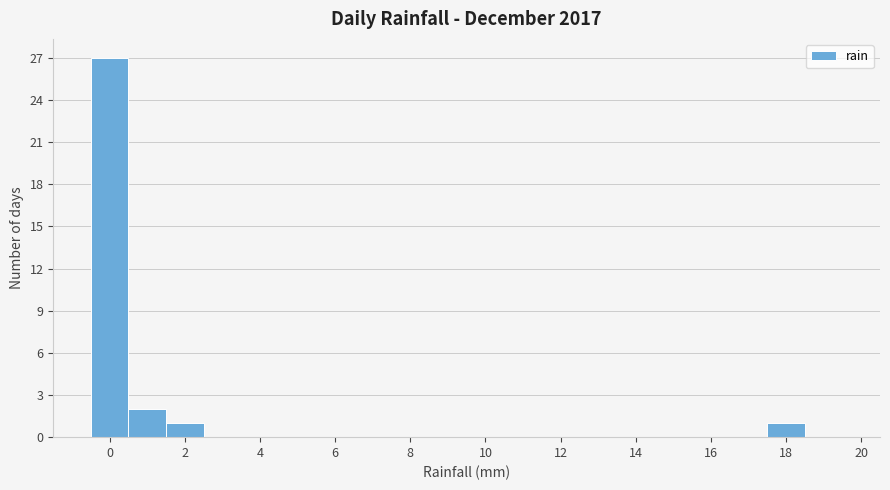

How tall is the bar that spans -0.5 to 0.5 on the x-axis? Neither the bar edges nor the heights are printed on the chart, so give them approximately, as read against the axes.

27